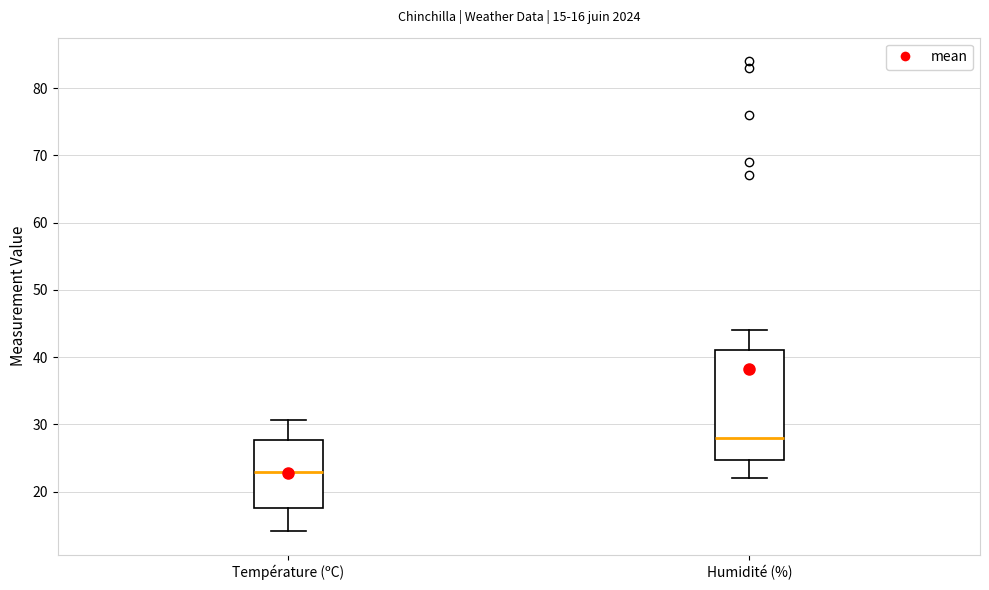

Which box is the tallest, from its lower edge to its upper edge?

Humidité (%)